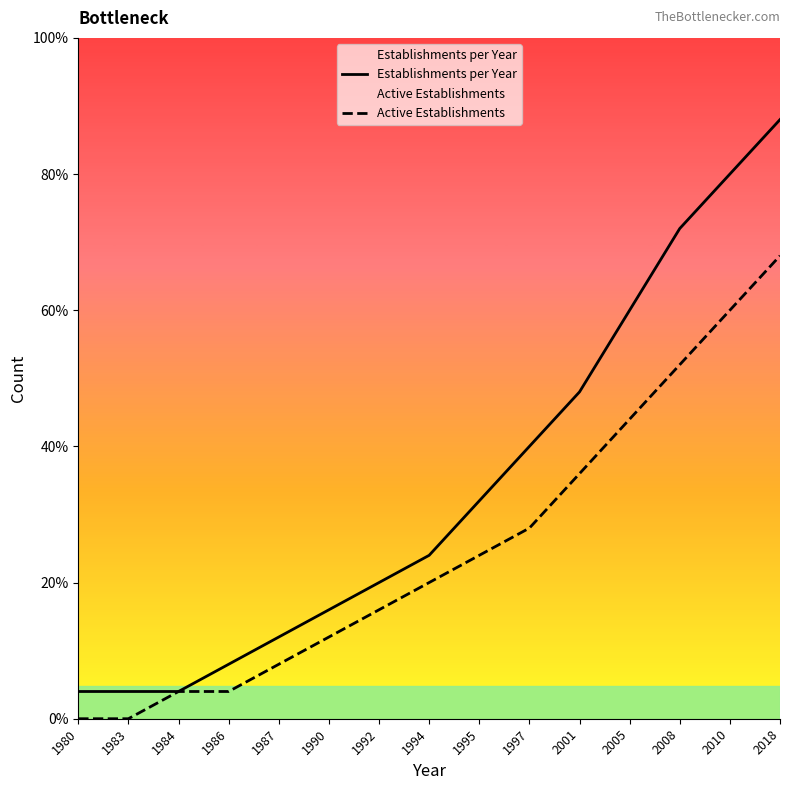

Which series changed the most between 1990 and 2010?

Establishments per Year